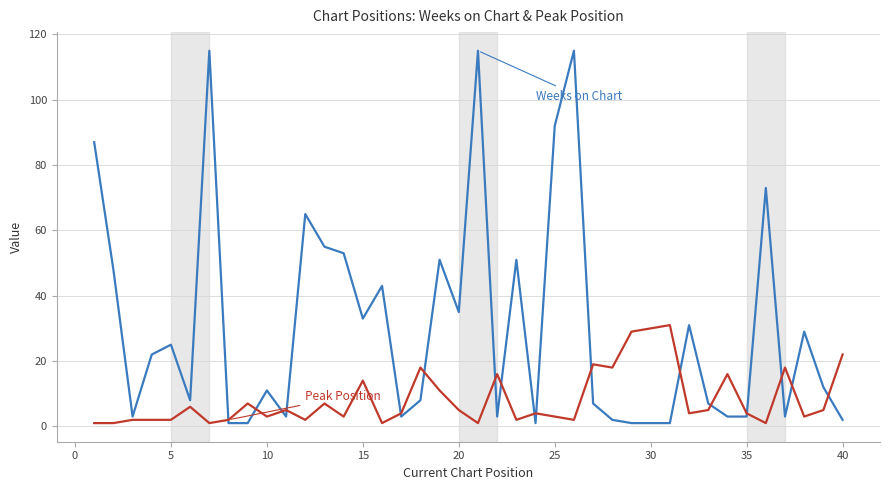

What is the maximum value shown in the chart?

115